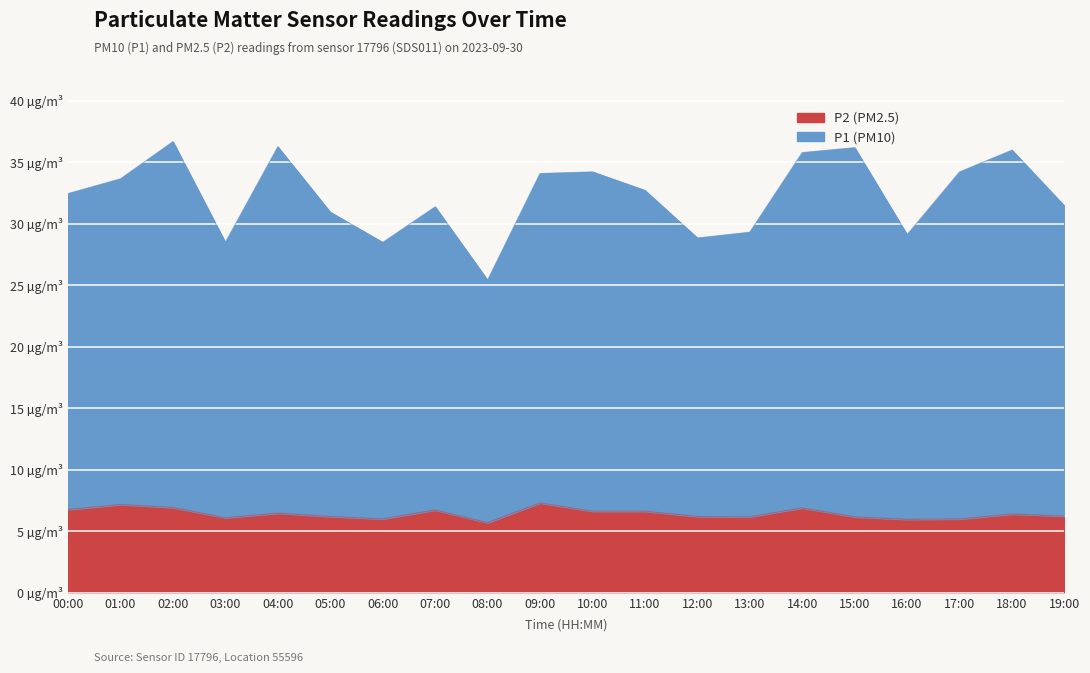

At which label does P2 reach its peak?

09:00